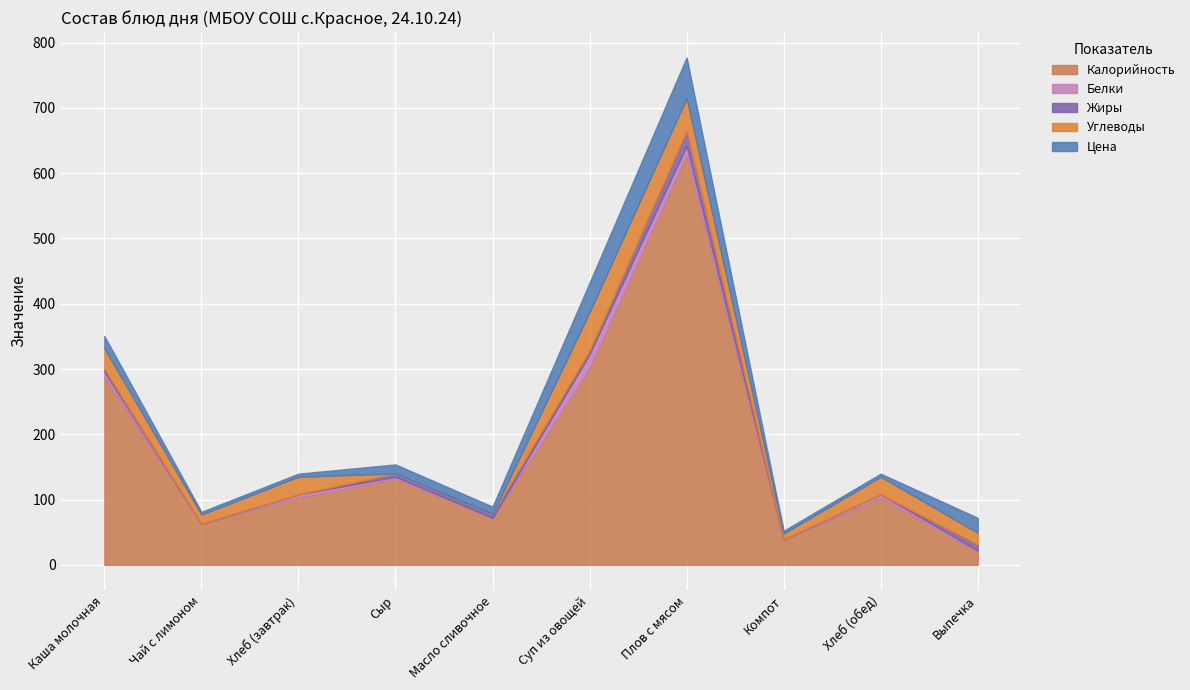

At which label does Жиры reach its minimum?

Чай с лимоном